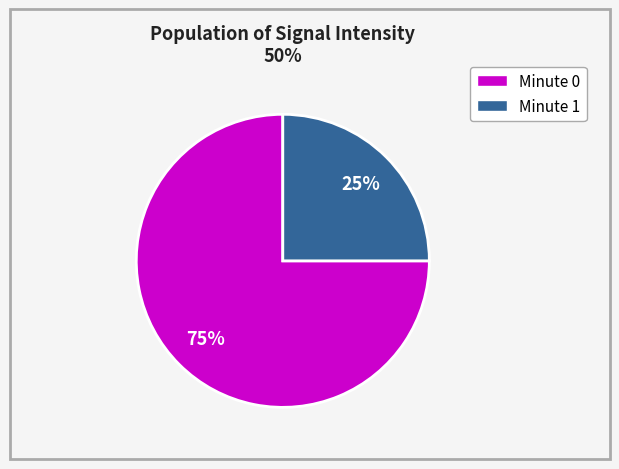

Does any single category account for the majority?

Yes